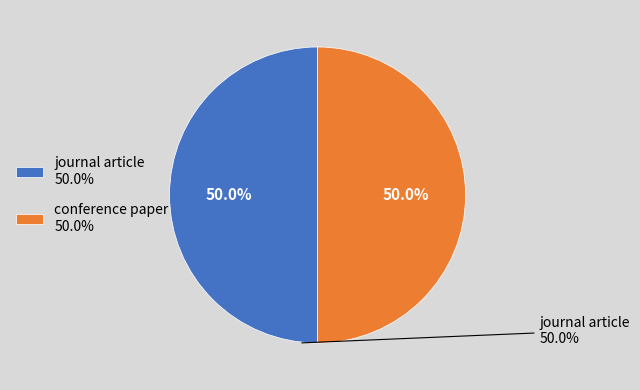

What is the total percentage of journal article and conference paper?

100.0%